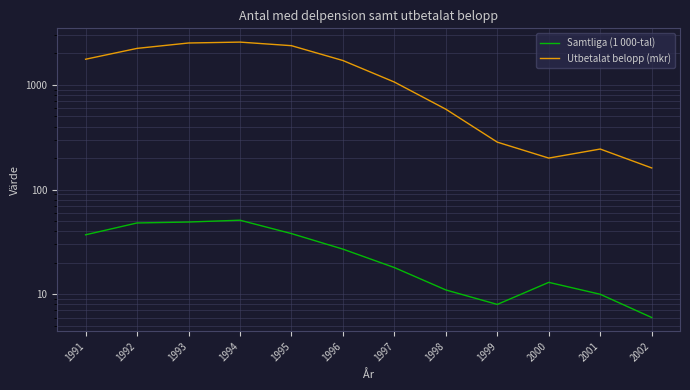

What is the sum of all Utbetalat belopp (mkr) values?

15690